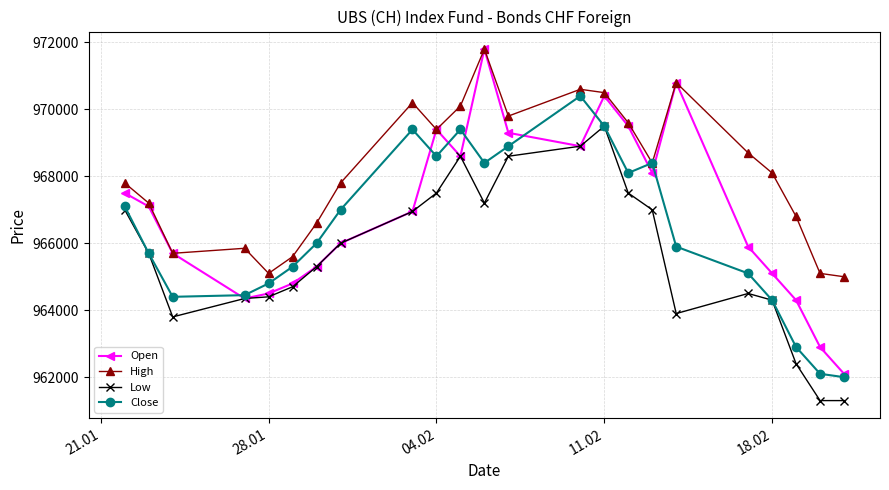

Which series has the largest total across all categories?

High